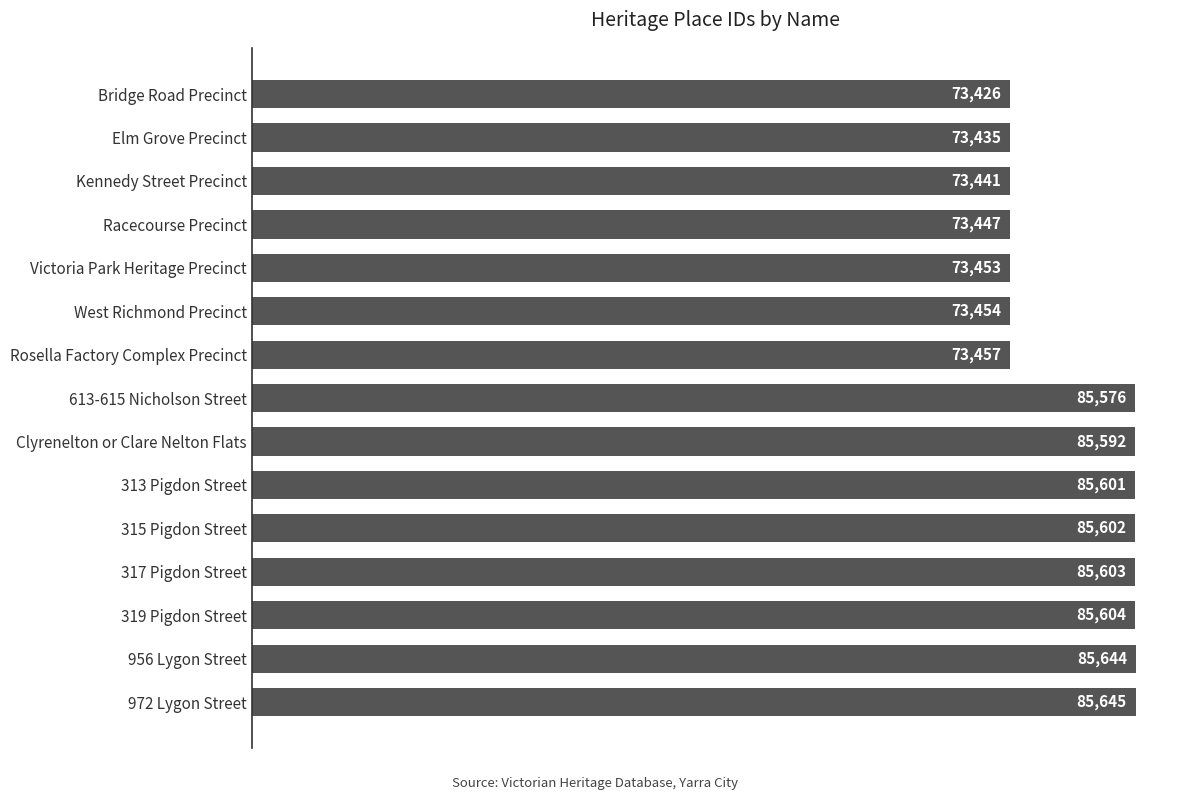

What is the change in value from 319 Pigdon Street to Kennedy Street Precinct?

-12163